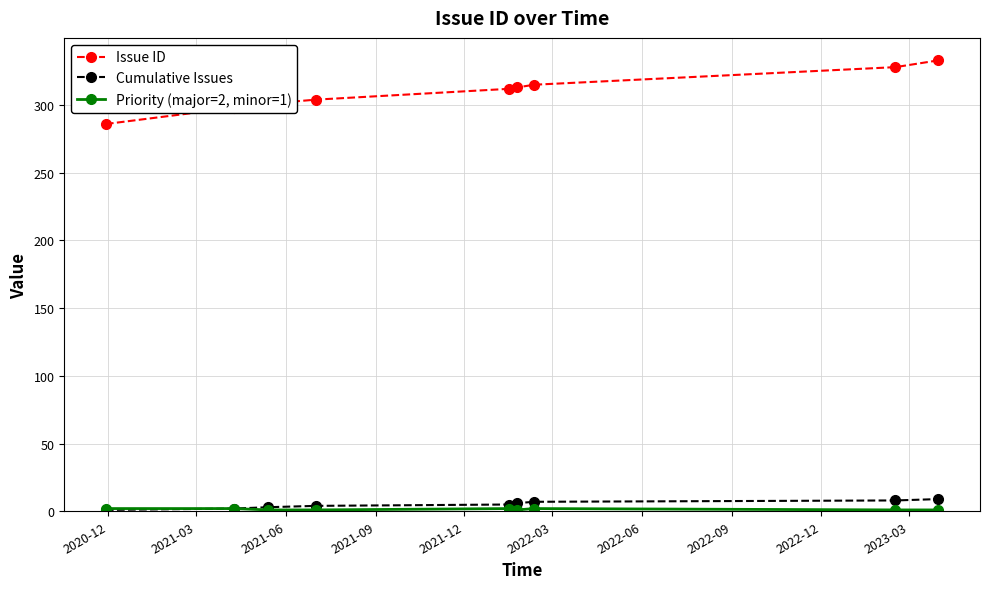

What is the average value of the Cumulative Issues series?

5